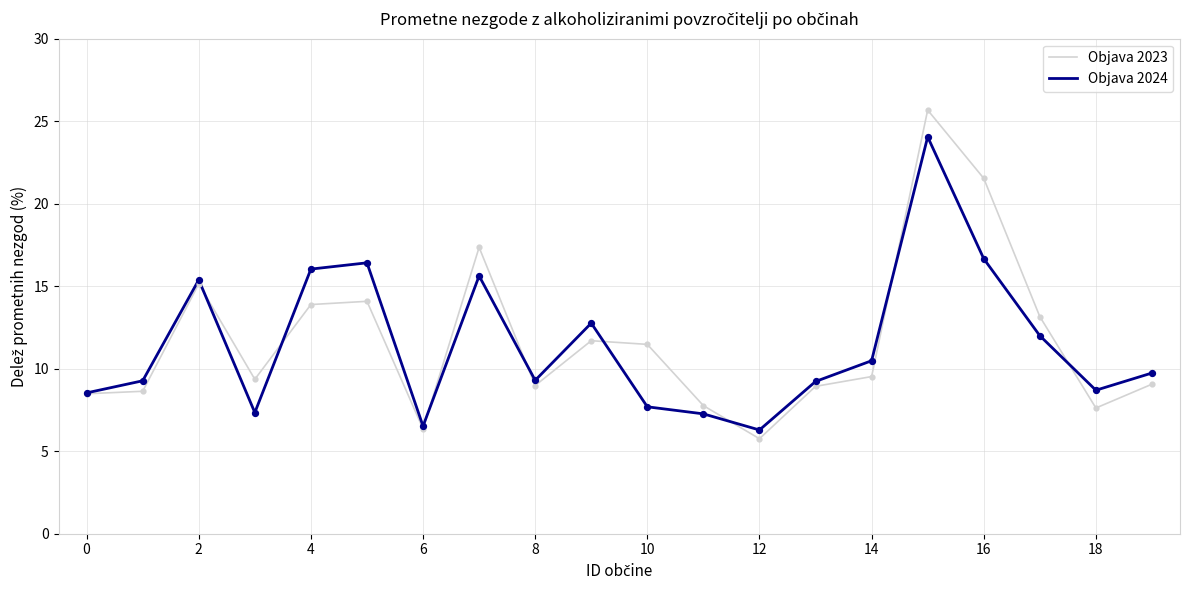

Which series has the widest spread of values?

Objava 2023